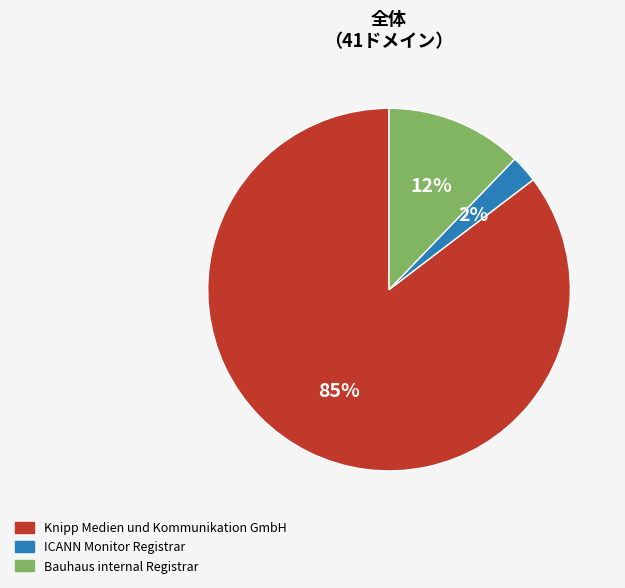

The ICANN Monitor Registrar slice represents 2% of the pie. True or false?

True